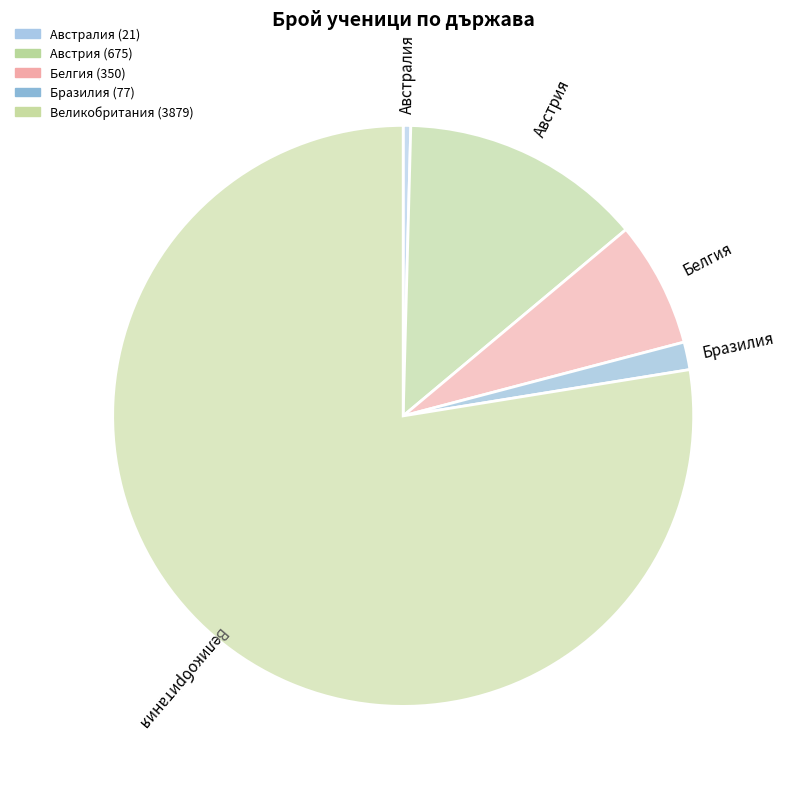

Is it true that Великобритания is 78% of the pie?

True